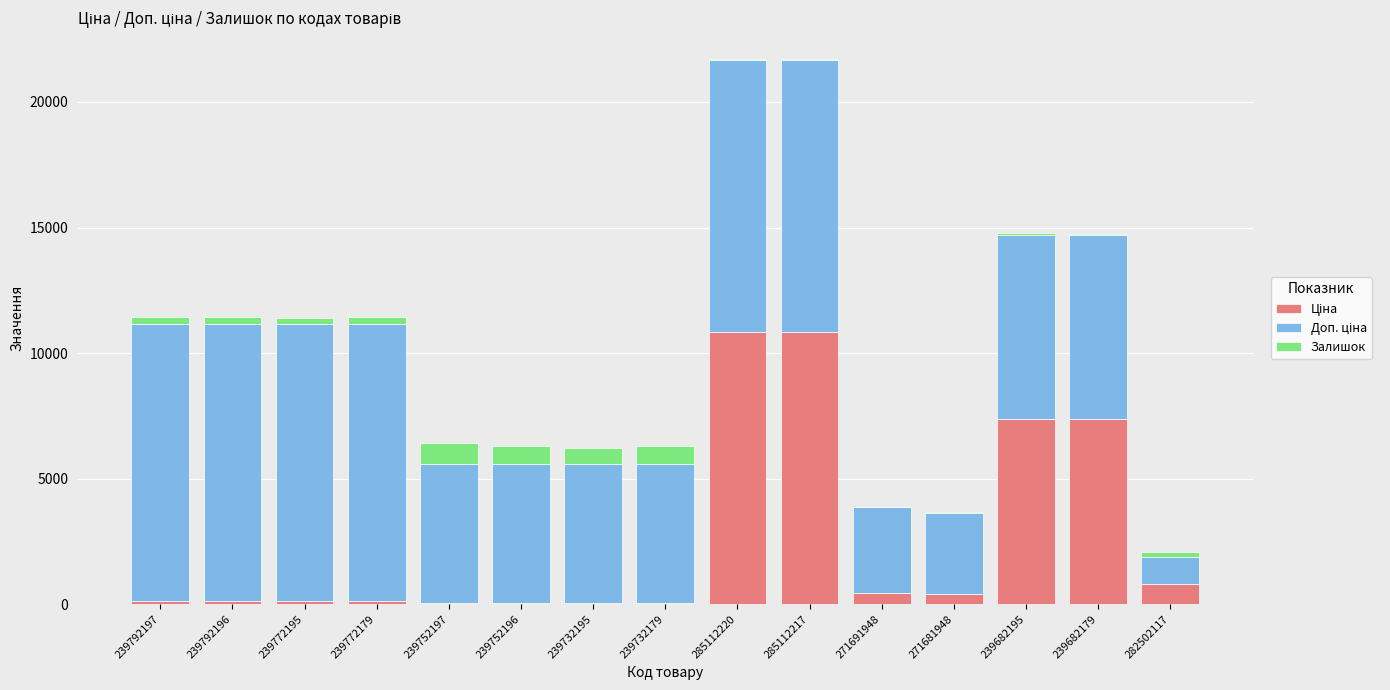

What is the difference between the Залишок values at 239682195 and 239752197?

796.0